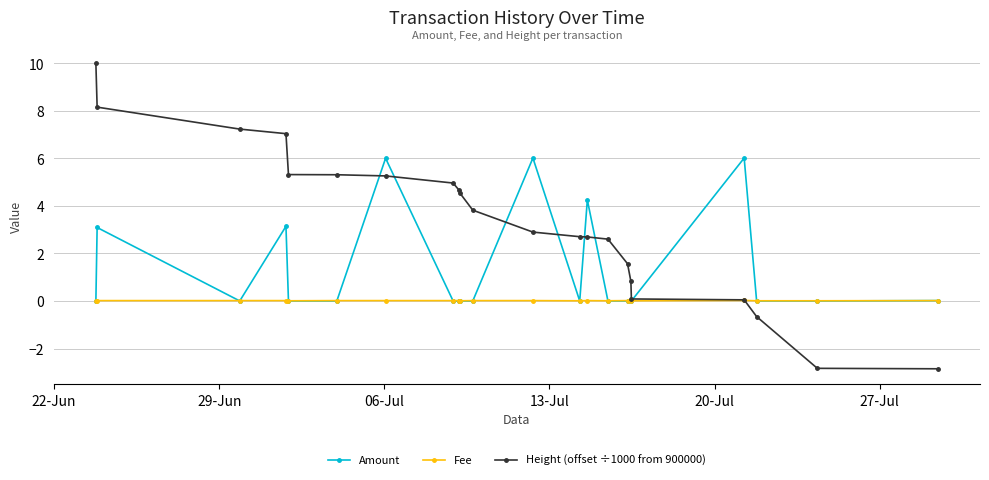

True or false: Amount has more than 0 interior local peaks.

True